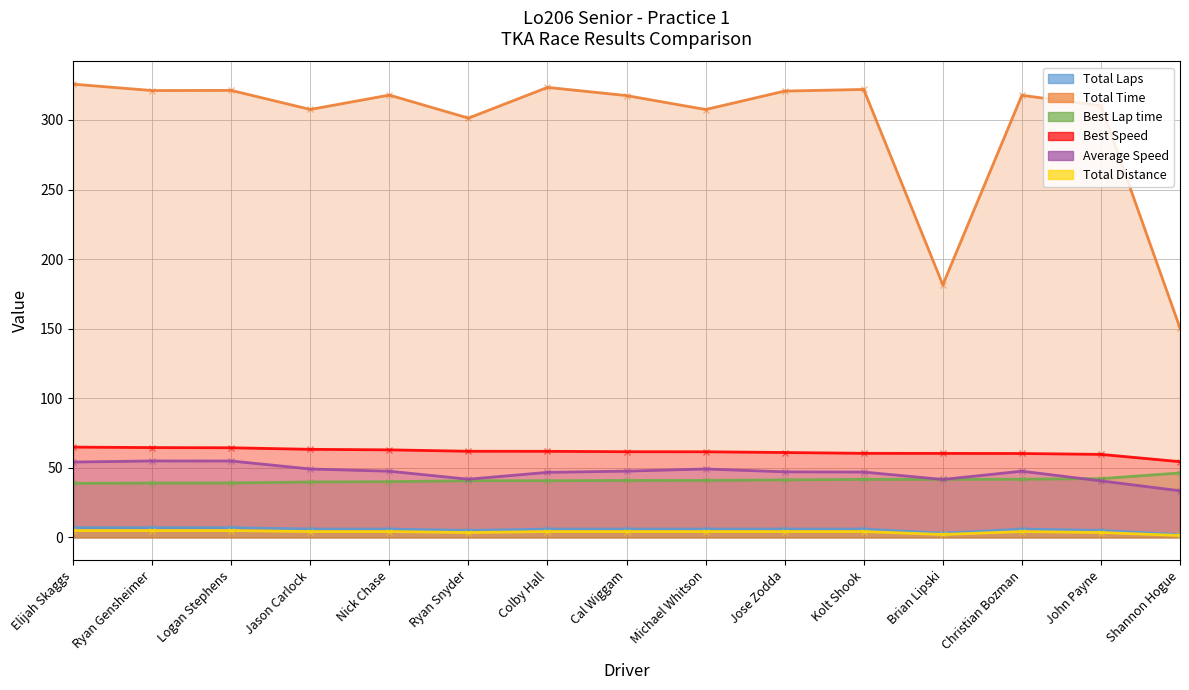

What is the spread (max minus min) of values at John Payne?

306.7